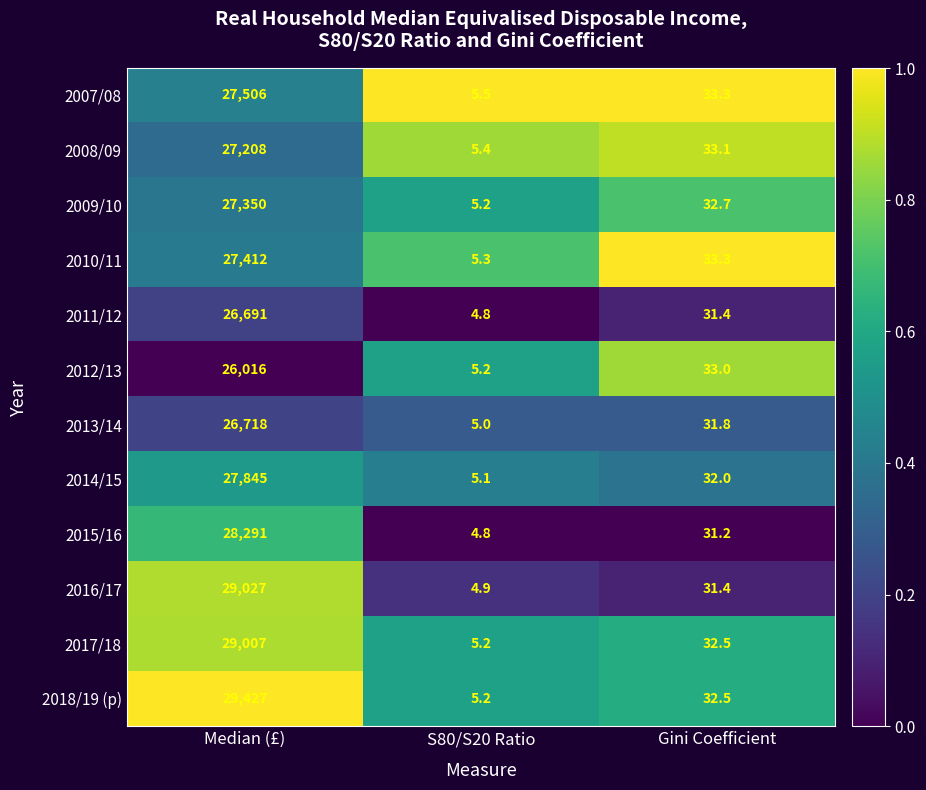

The value of 2007/08 at Median (£) is 17126.2. True or false?

False